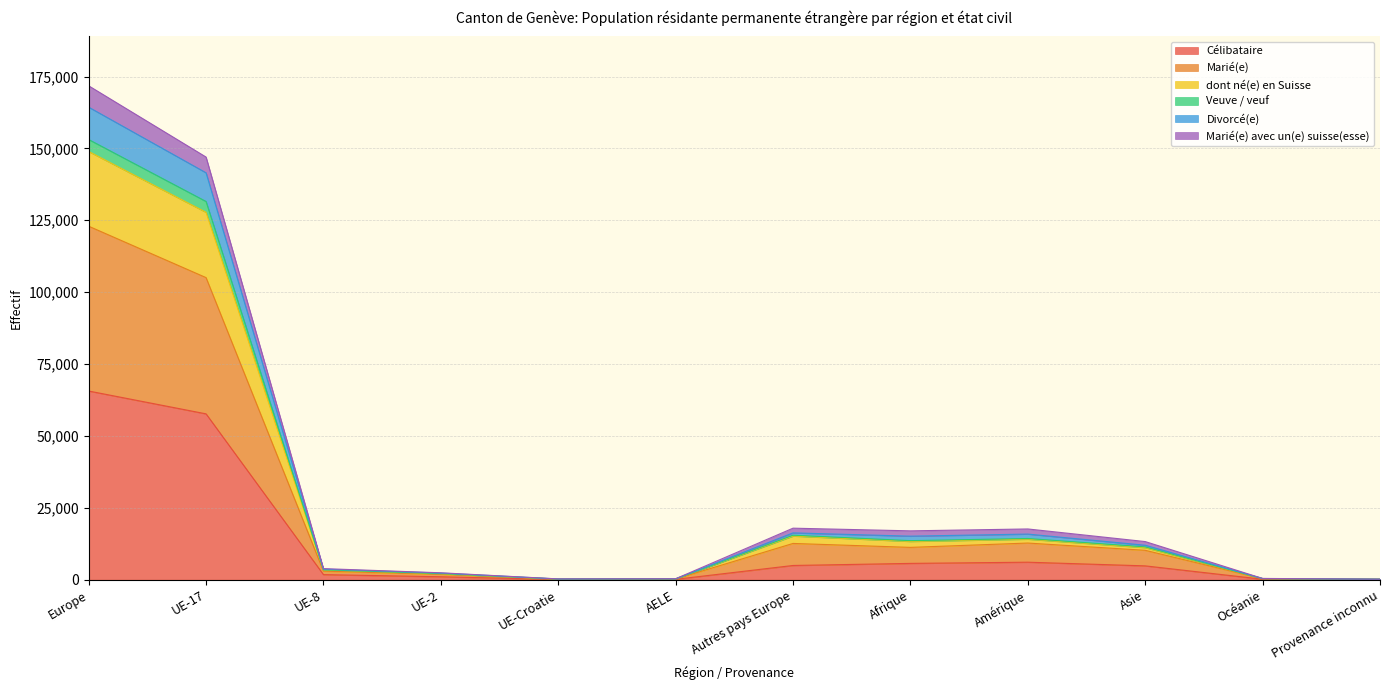

What position from the right is Asie?

3